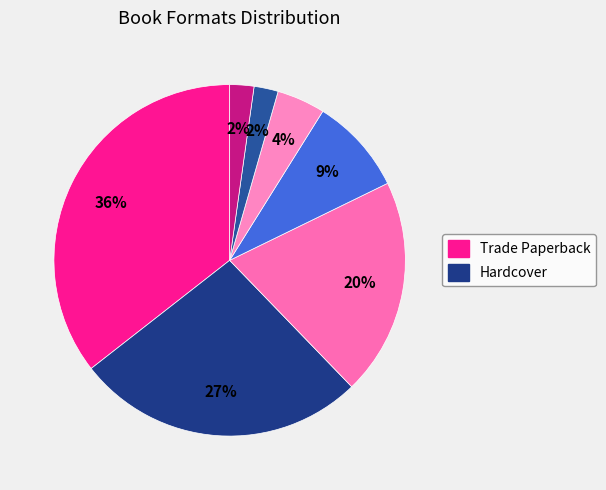

How many slices are in this pie chart?

7